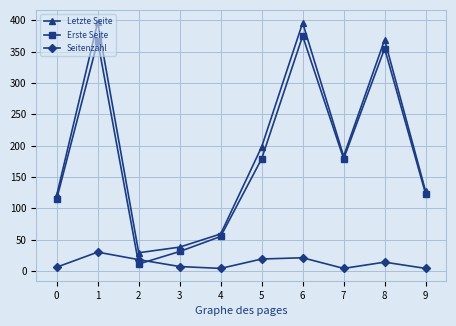

In Seitenzahl, how many points are lower than both neighbors (excluding endpoints)?

2